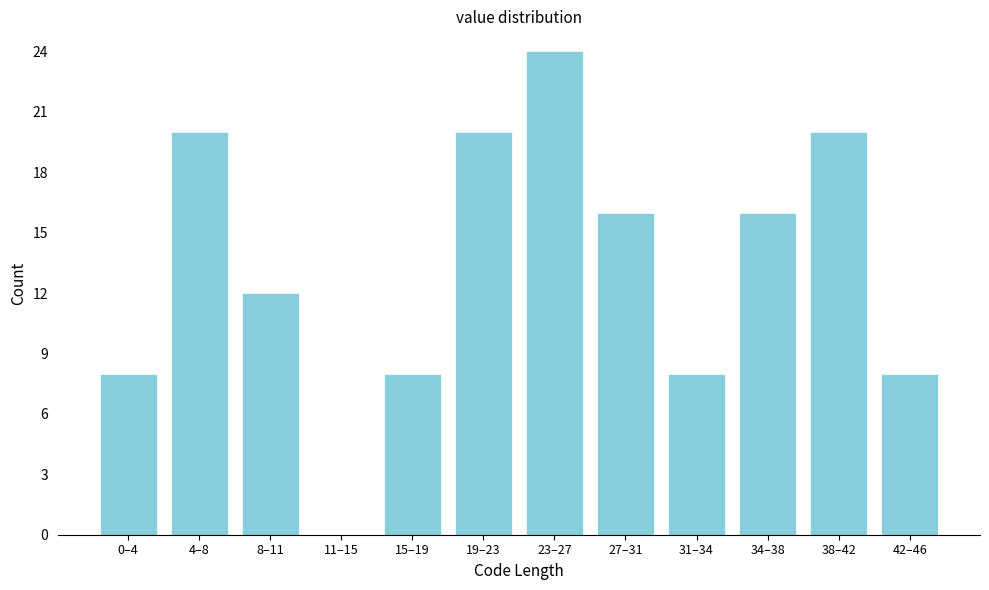

Reading left to right, transcribe all the data shown in this chart.

0–4=8	4–8=20	8–11=12	11–15=0	15–19=8	19–23=20	23–27=24	27–31=16	31–34=8	34–38=16	38–42=20	42–46=8